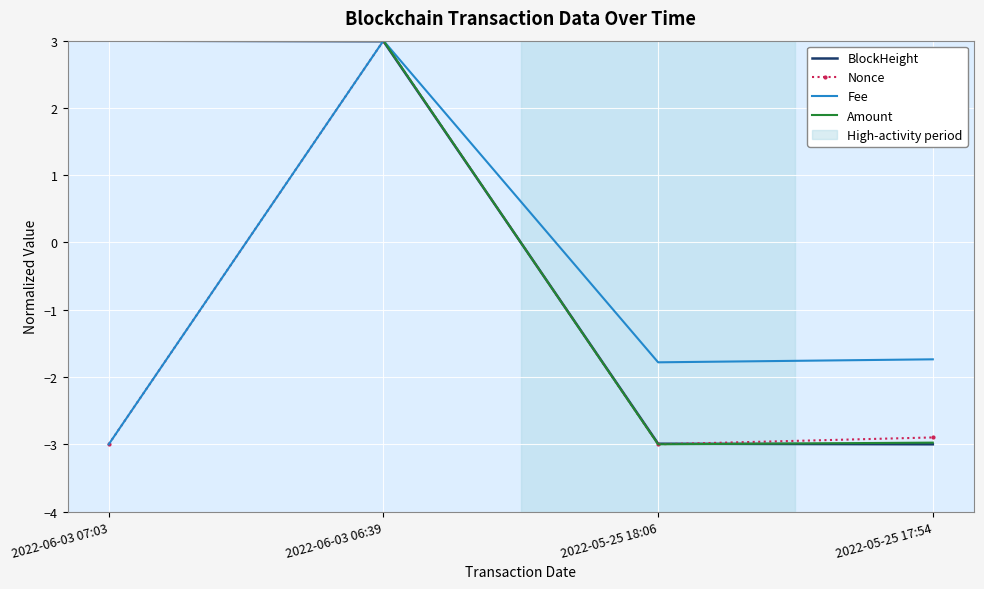

In Nonce, how many points are higher than both neighbors (excluding endpoints)?

1